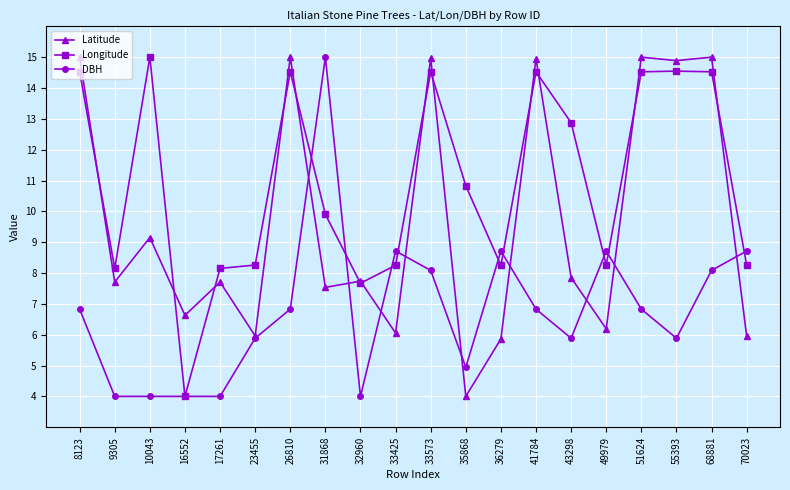

The DBH series shows 5.9 at 23455. True or false?

True